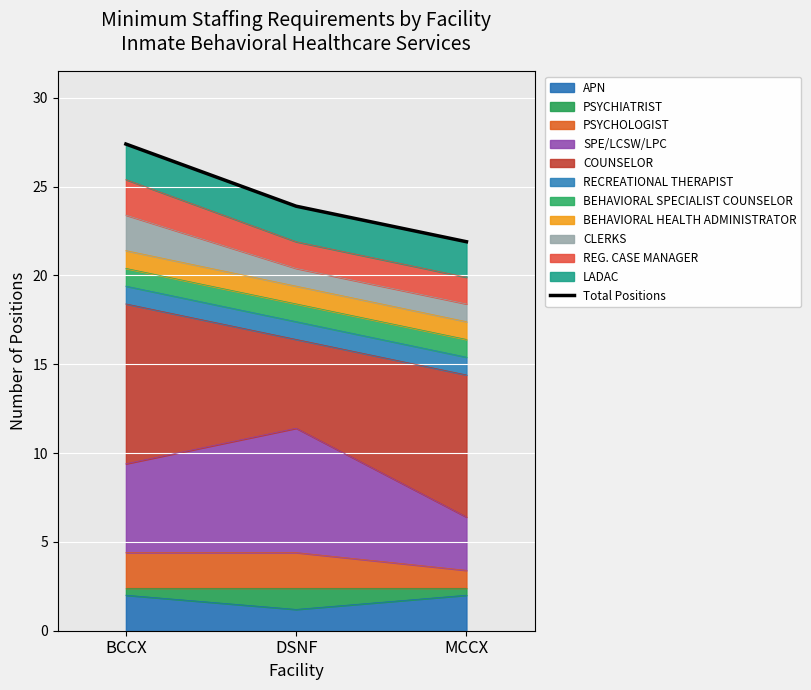

At which label does the data first exceed 23?

BCCX